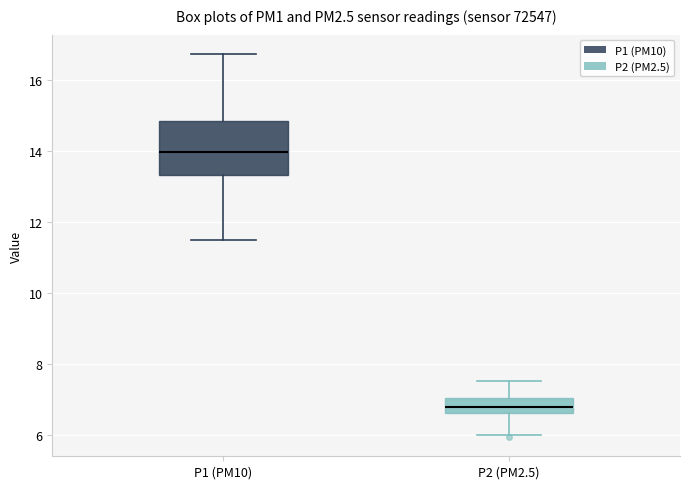

Reading left to right, read every box against the y-axis: the position of its median line, the range the box covers, and the ends of its whiskers. The values are not printed on the chart, so give them approximately, as read against the axis.

P1 (PM10): median 14.0, box 13.4 to 14.8, whiskers 11.6 to 16.8
P2 (PM2.5): median 6.8, box 6.6 to 7.0, whiskers 6.0 to 7.6